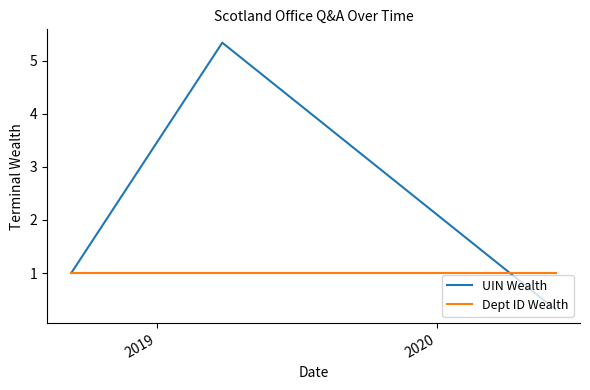

What is the sum of all Dept ID Wealth values?

3.0